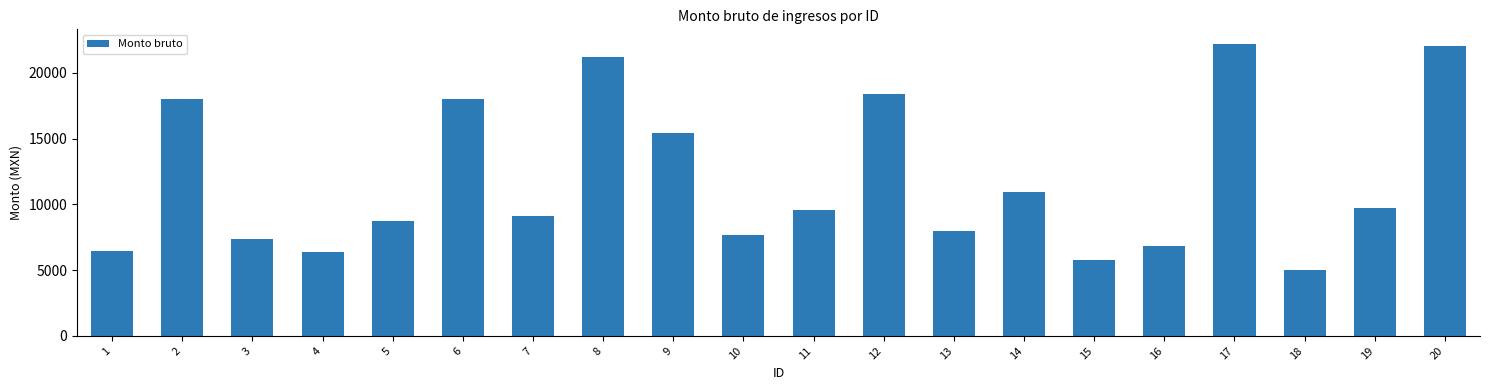

What is the difference between the maximum and minimum values?

17220.6